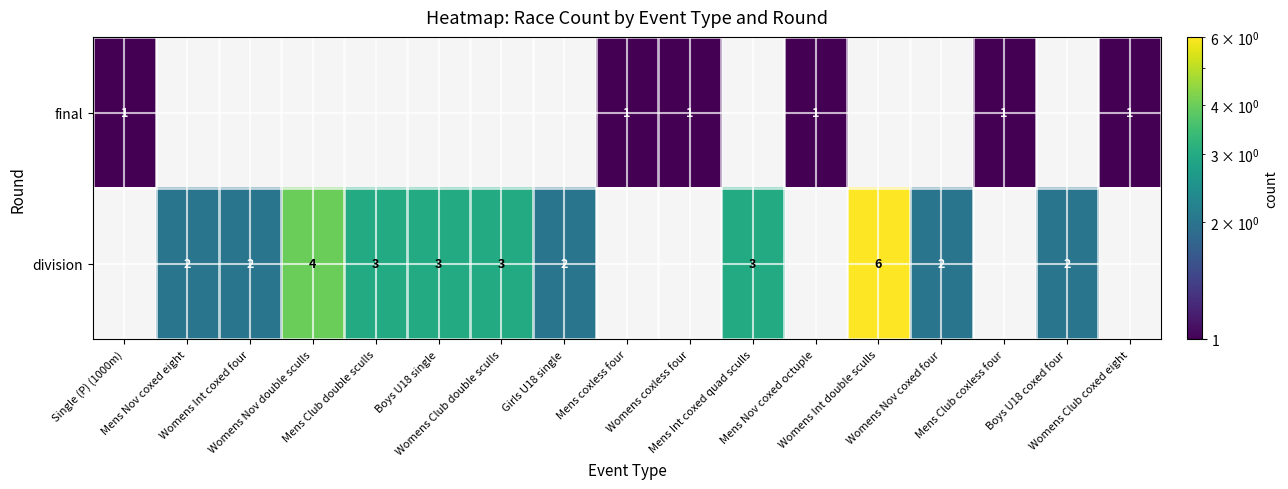

Rank the series at Womens Nov double sculls from highest to lowest value.

final, division